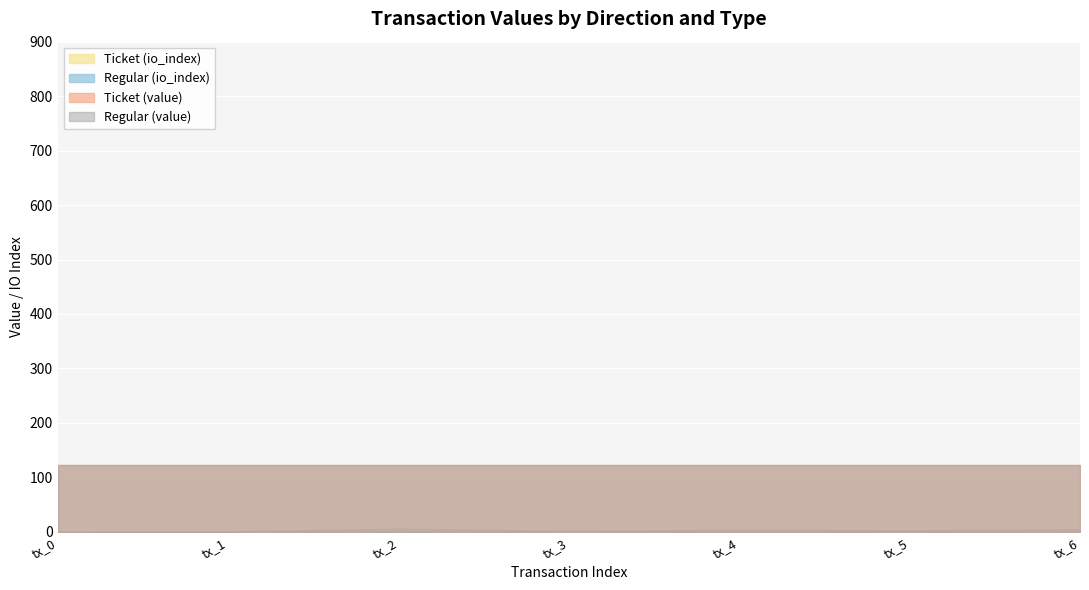

At which label is Regular (value) closest to 122?

tx_0